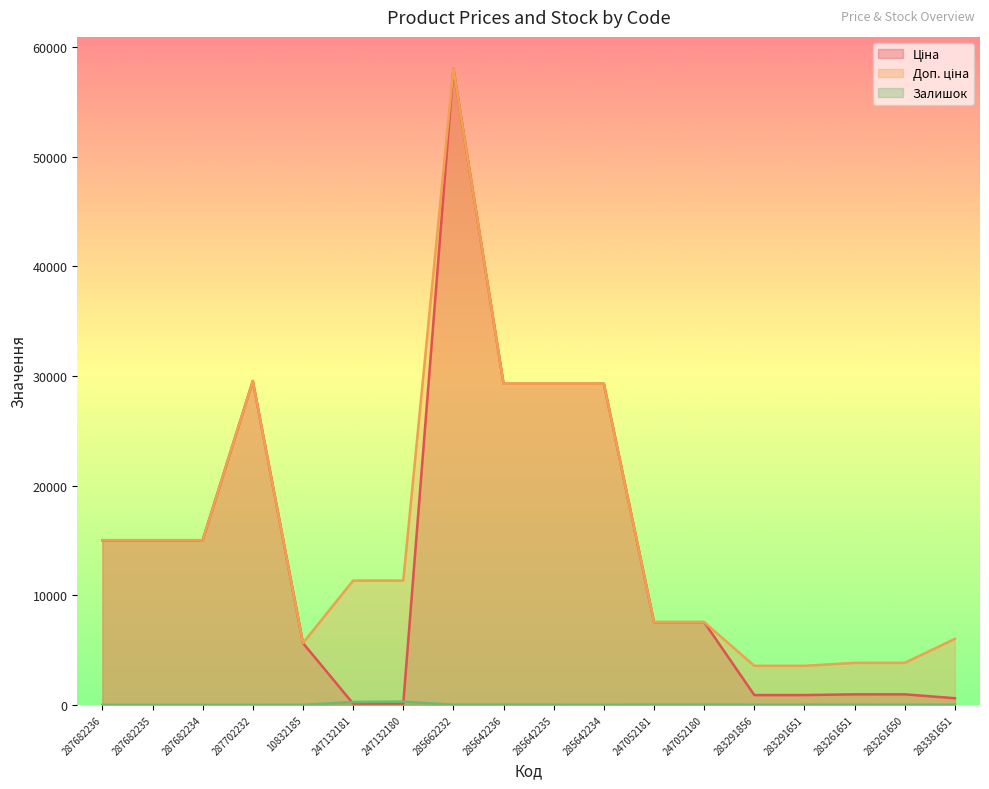

Between 247052181 and 285642236, which is larger?

285642236